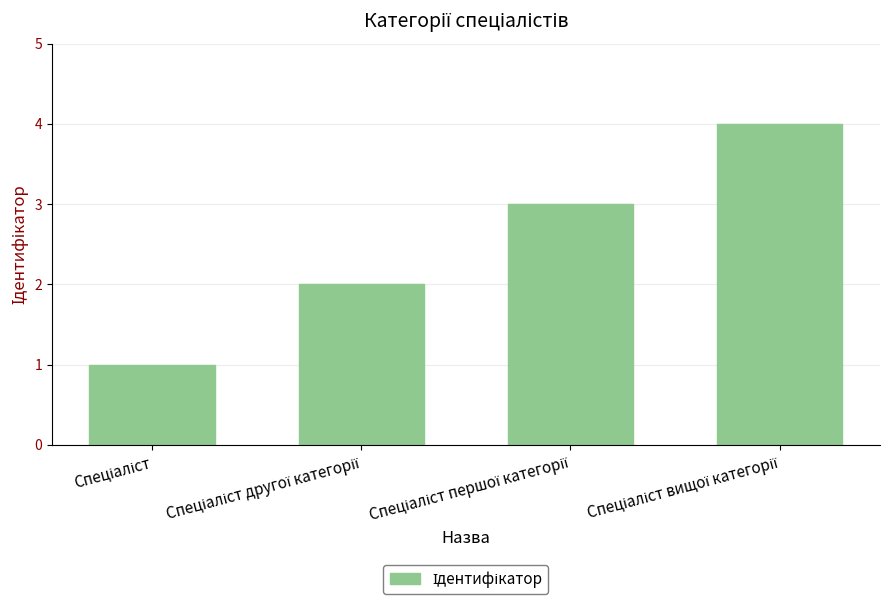

What is the sum of all values?

10